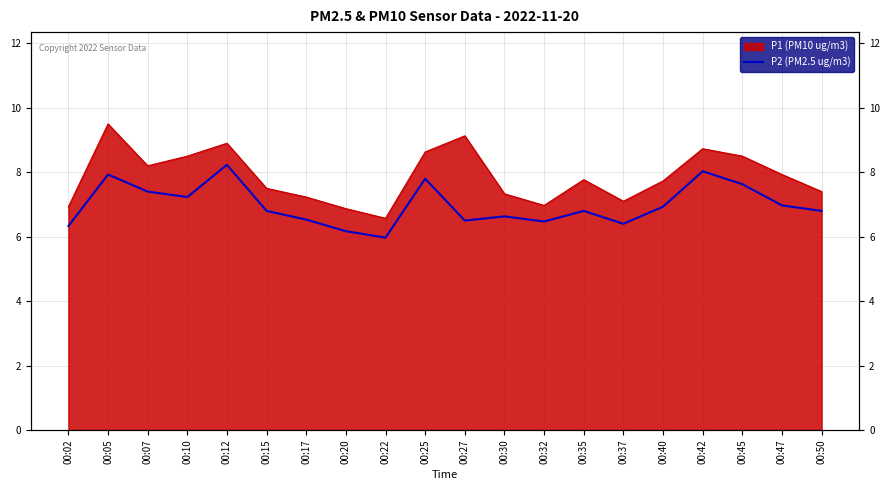

What is the difference between the maximum and minimum values?

2.3